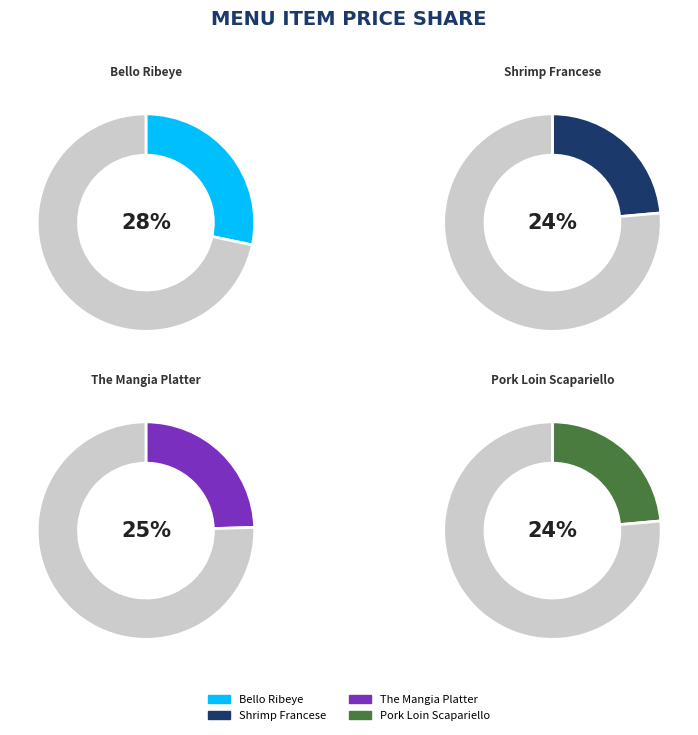

Rank the categories by value from lowest to highest.

Shrimp Francese, Pork Loin Scapariello, The Mangia Platter, Bello Ribeye